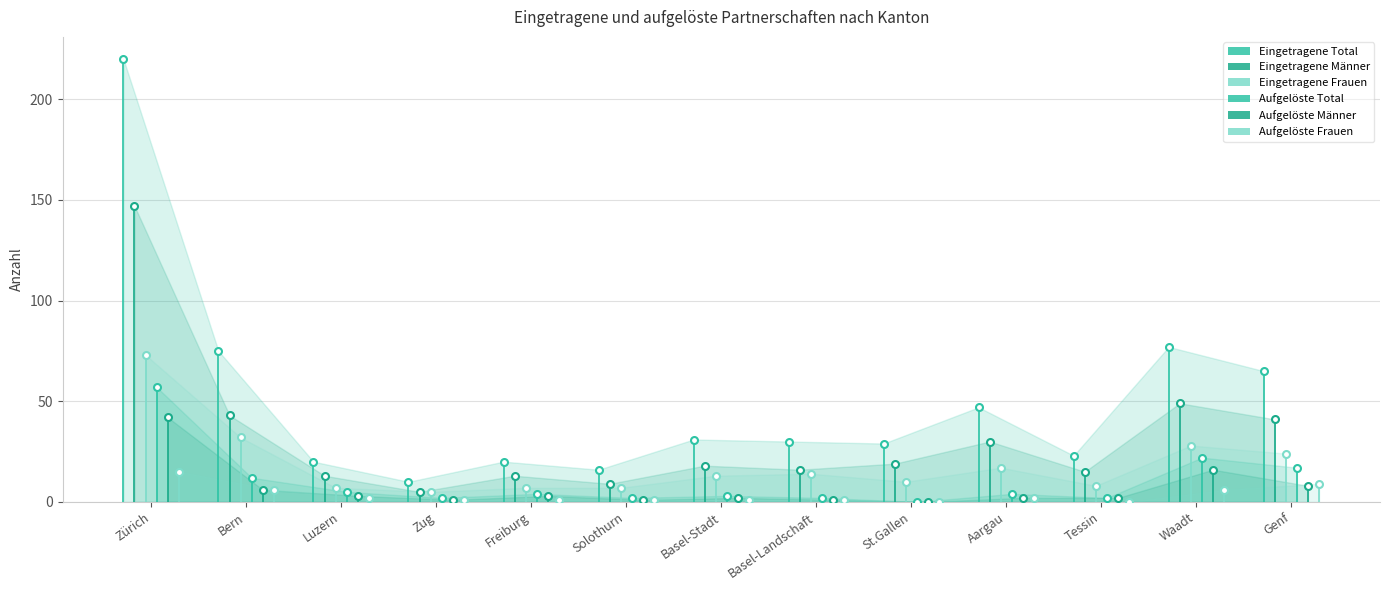

Reading left to right, what are all the values shown in this chart?

Eingetragene Total: 220	75	20	10	20	16	31	30	29	47	23	77	65
Eingetragene Männer: 147	43	13	5	13	9	18	16	19	30	15	49	41
Eingetragene Frauen: 73	32	7	5	7	7	13	14	10	17	8	28	24
Aufgelöste Total: 57	12	5	2	4	2	3	2	0	4	2	22	17
Aufgelöste Männer: 42	6	3	1	3	1	2	1	0	2	2	16	8
Aufgelöste Frauen: 15	6	2	1	1	1	1	1	0	2	0	6	9